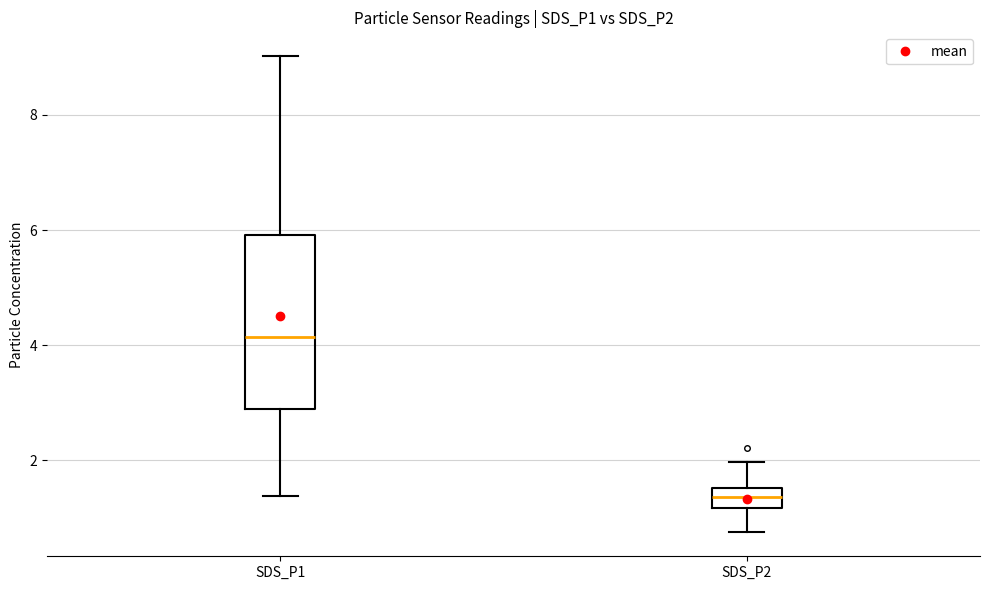

Which box has the lowest median line?

SDS_P2